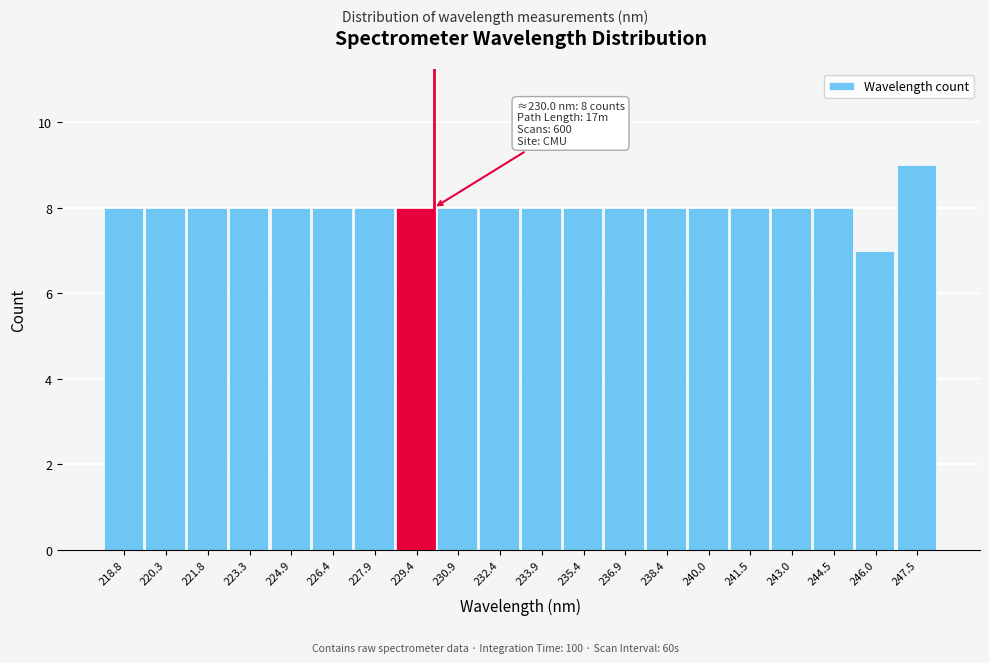

Over which range of the x-axis is the bar tallest?

246.8 to 248.2